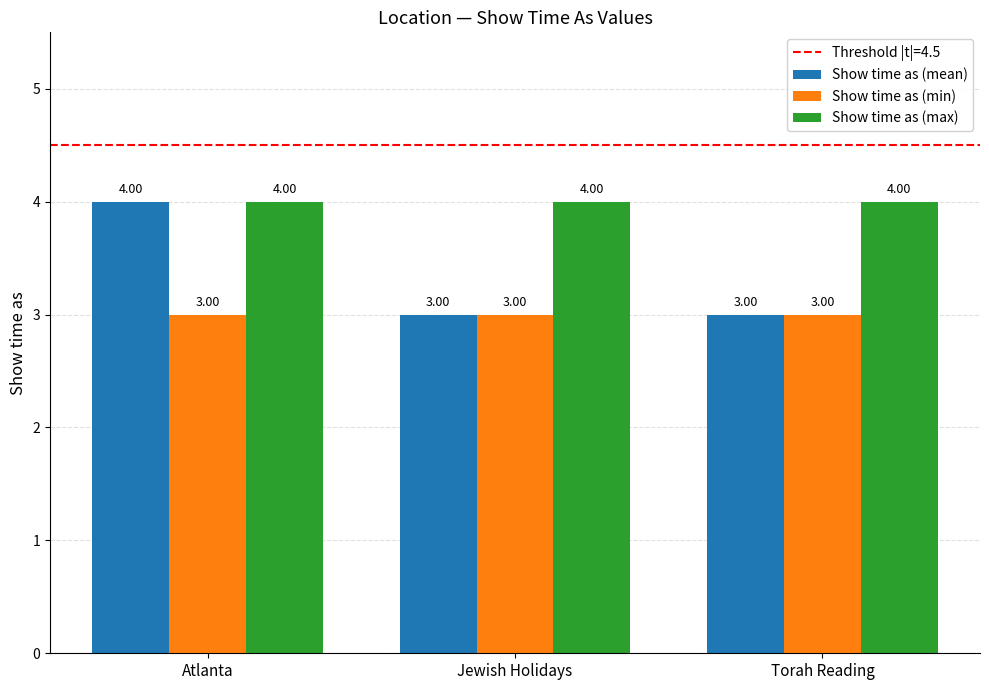

The Show time as (min) series shows 5 at Torah Reading. True or false?

False